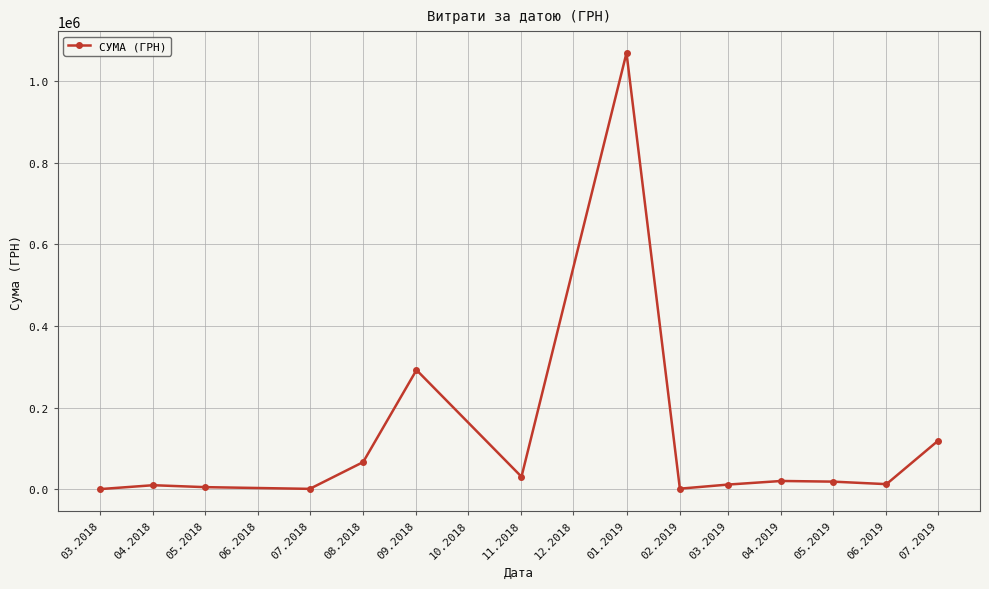

What is the difference between the maximum and minimum values?

1068856.0